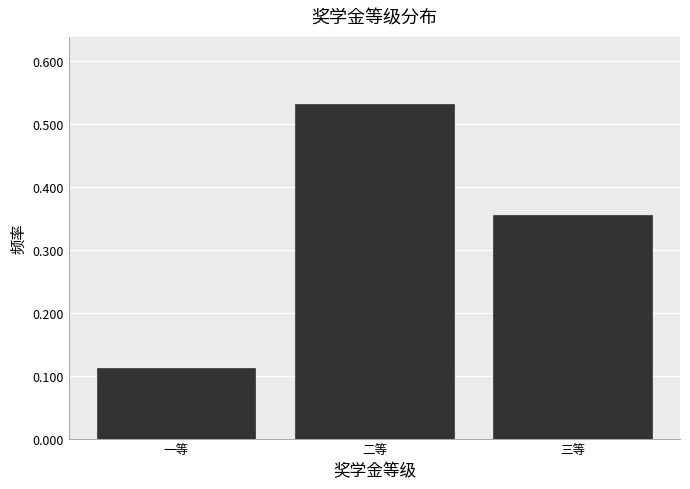

What is the change in value from 一等 to 三等?

+0.2